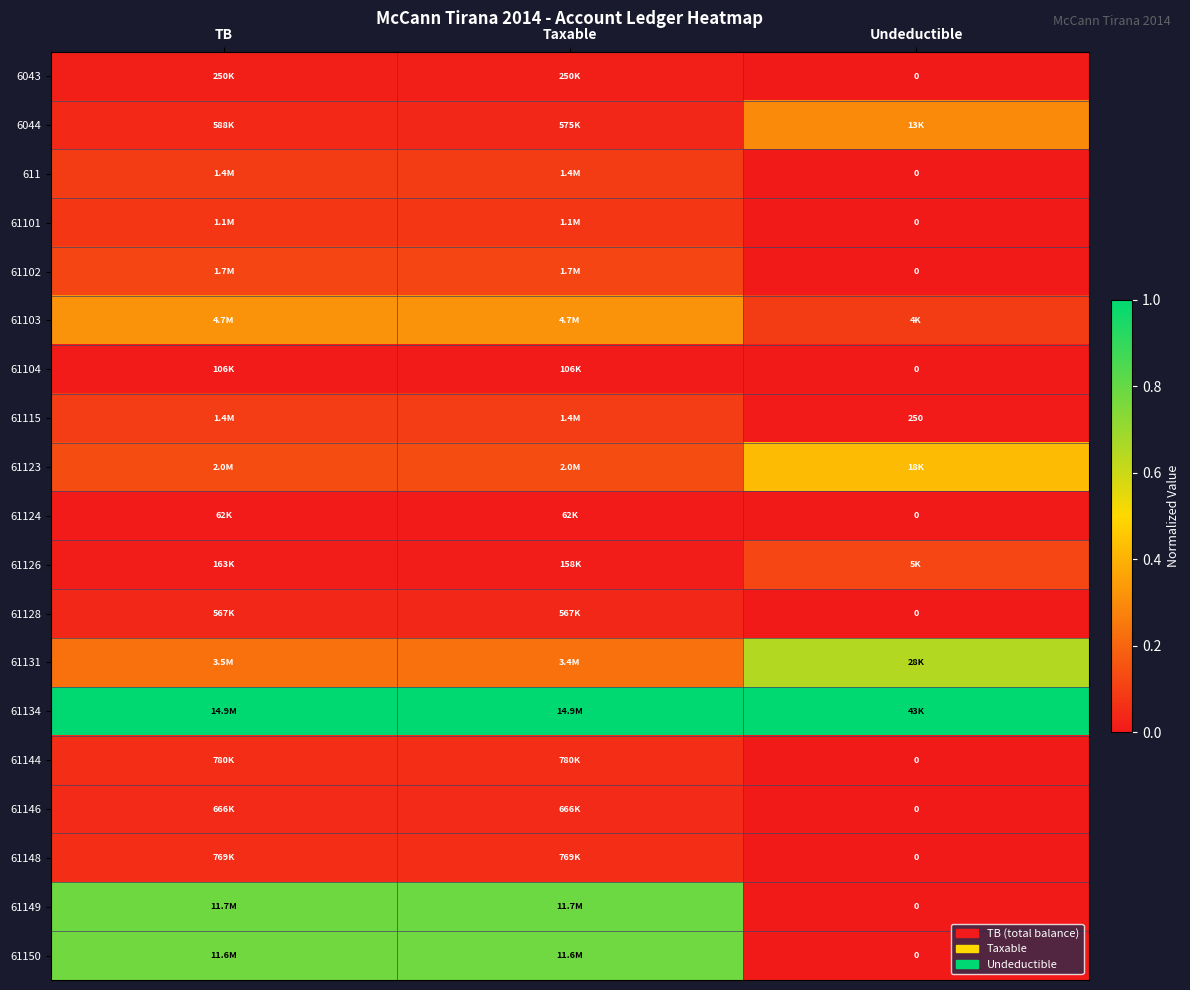

At how many categories does at least one series exceed 0?

3